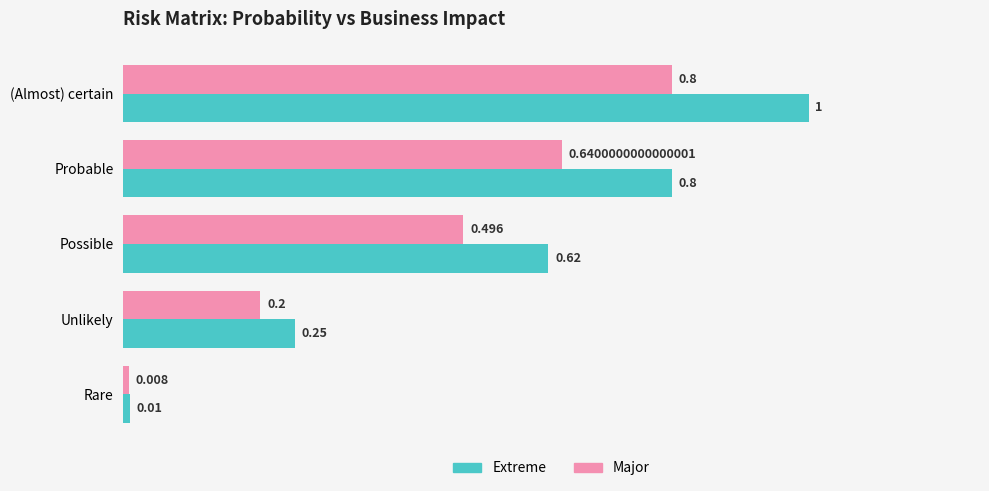

List the labels in order of Extreme value, smallest first.

Rare, Unlikely, Possible, Probable, (Almost) certain